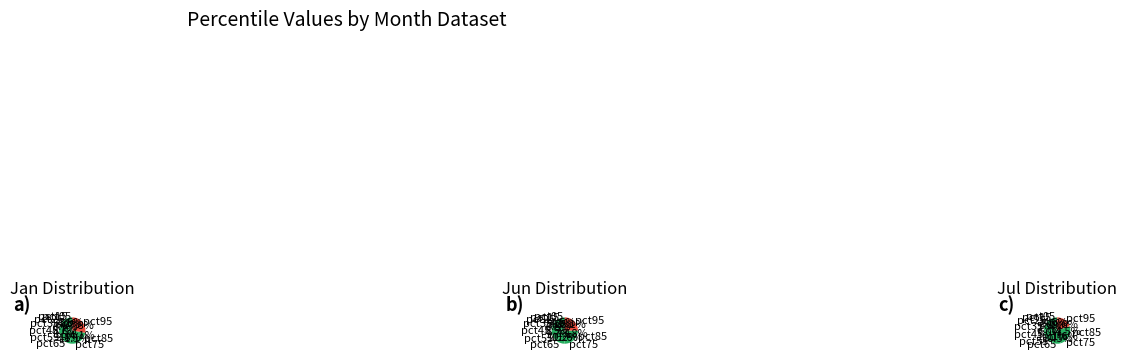

True or false: 8 accounts for 21% of the total.

False